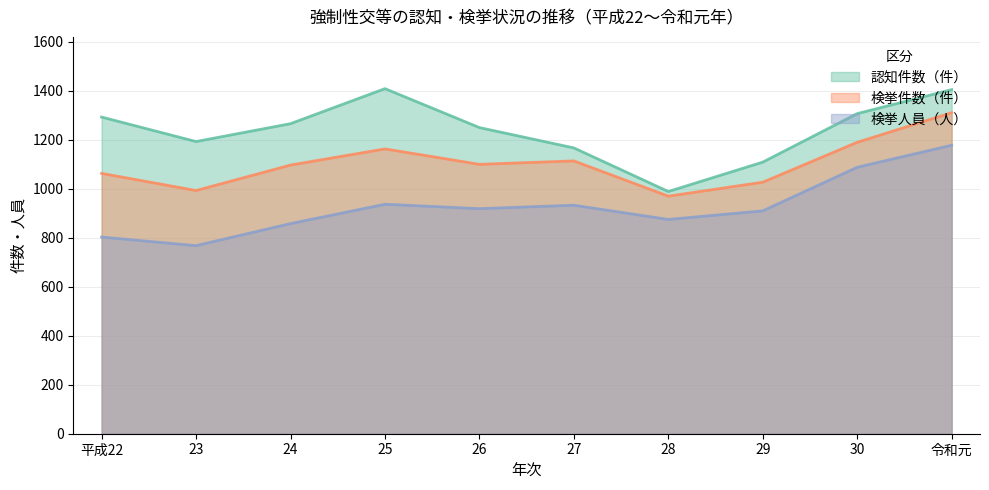

At which label does 認知件数（件） first exceed 1266?

平成22